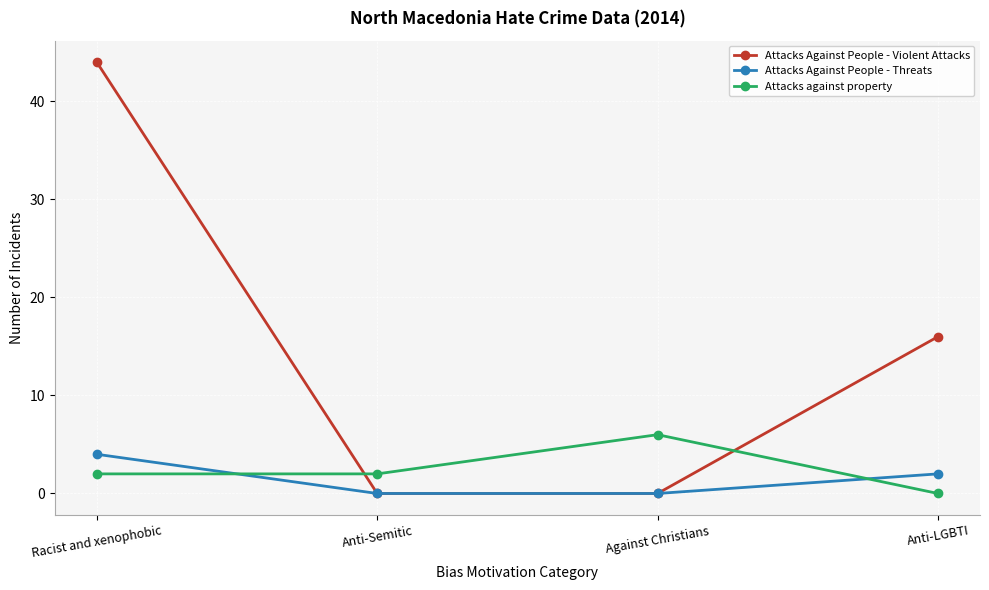

Is it true that Attacks Against People - Violent Attacks equals 26 at Against Christians?

False